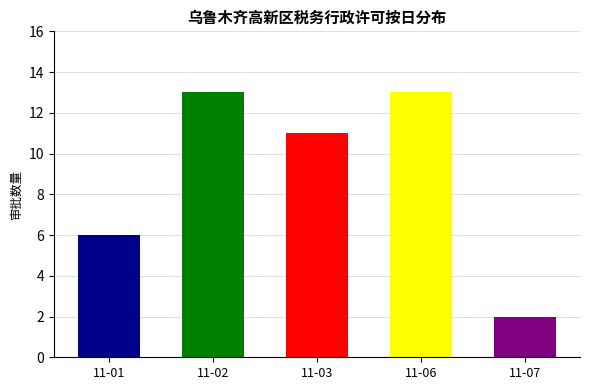

Between 11-01 and 11-03, which is larger?

11-03